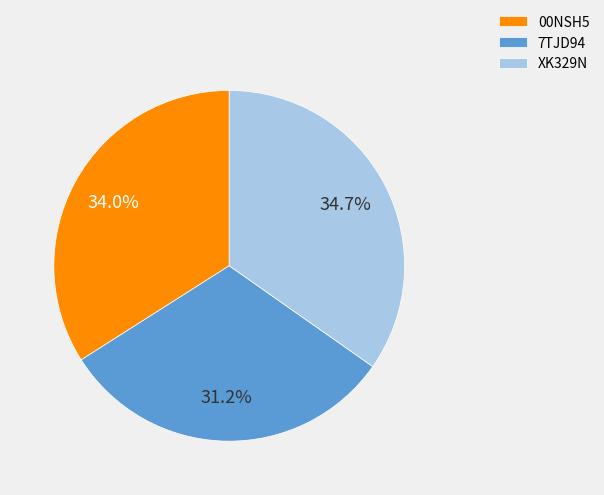

Which slice is the largest?

XK329N